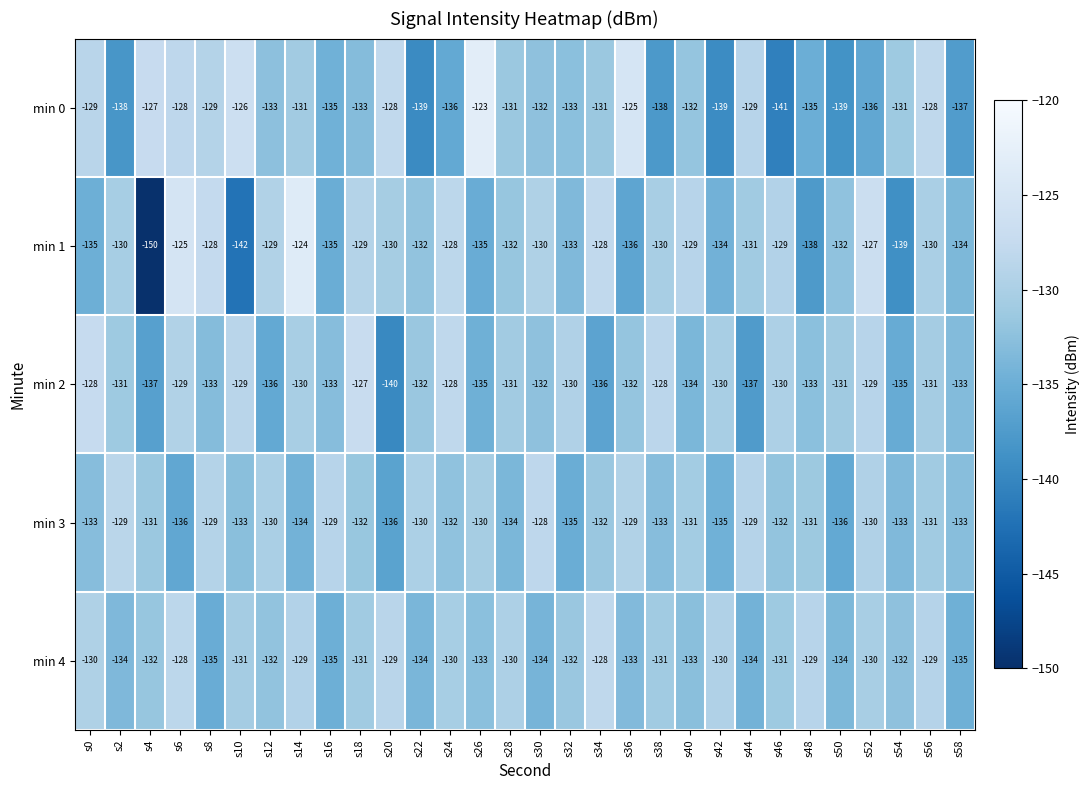

Which label corresponds to the largest value in the chart?

s26